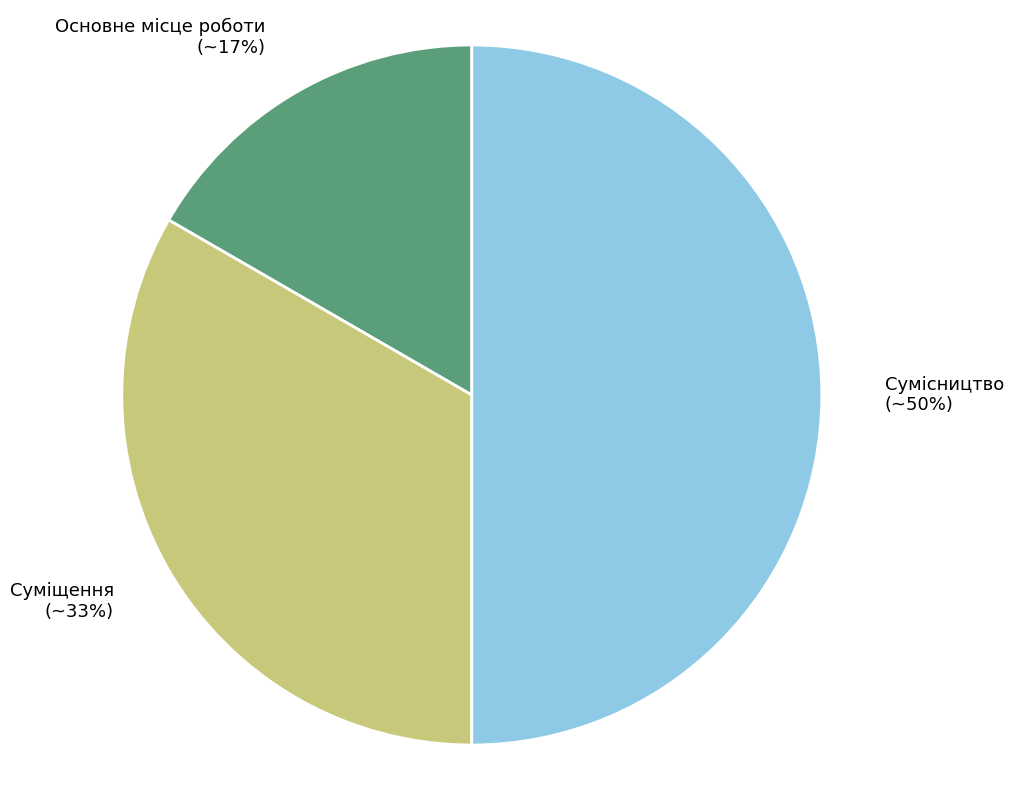

To the nearest percent, what is the difference between the largest and smallest slice percentages?

33%